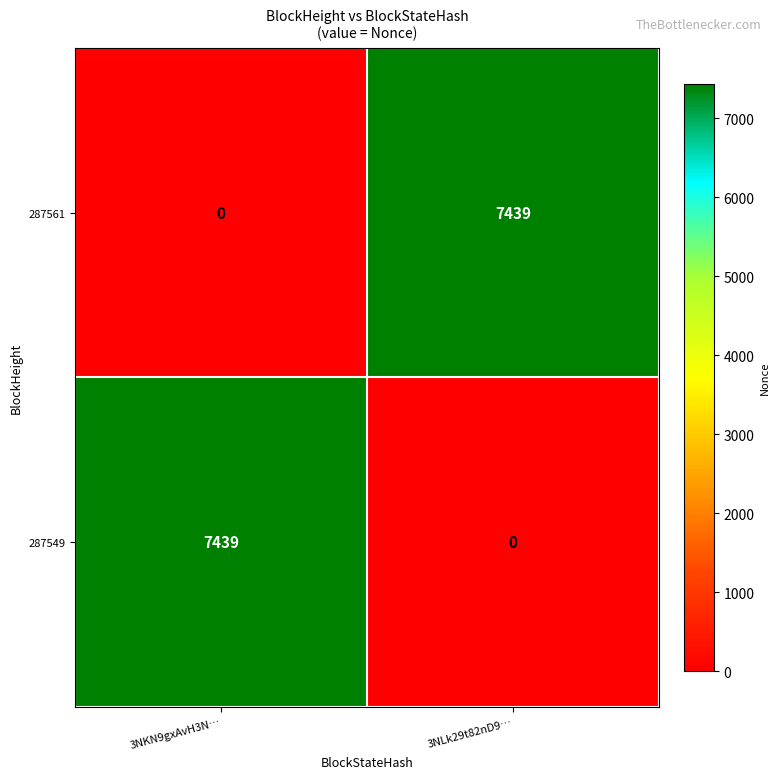

What is the difference between the maximum and minimum values in the 287561 series?

7439